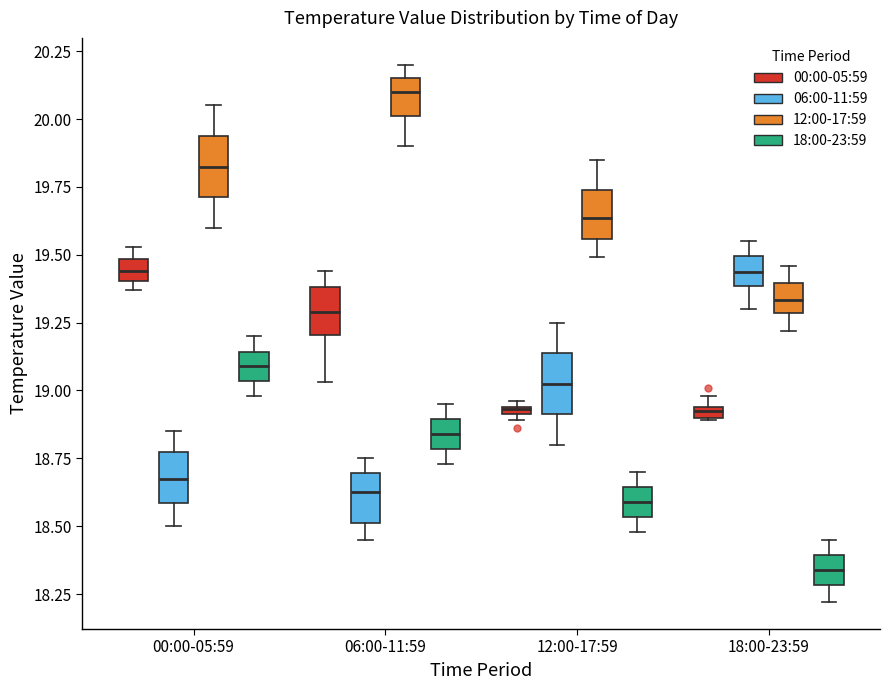

Where is the lower edge of the box for 18:00-23:59 (06:00-11:59) on the y-axis? The values are not printed on the chart, so give them approximately, as read against the axis.

19.40